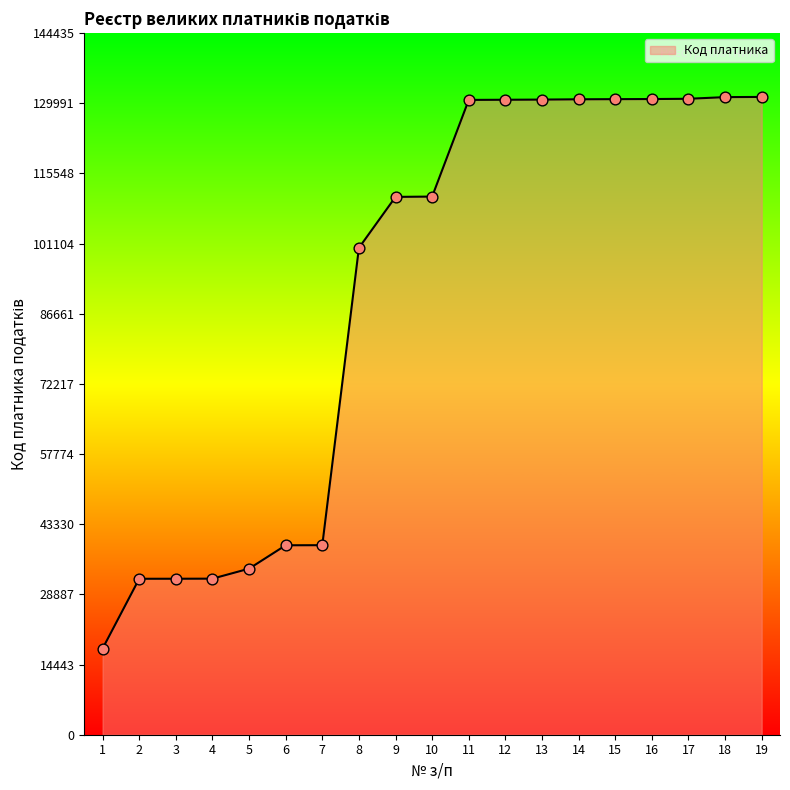

What is the change in value from 3 to 9?

+78616